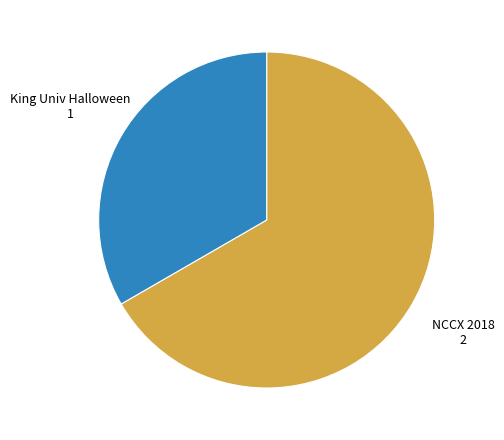

Is there any slice that represents more than half of the pie?

Yes